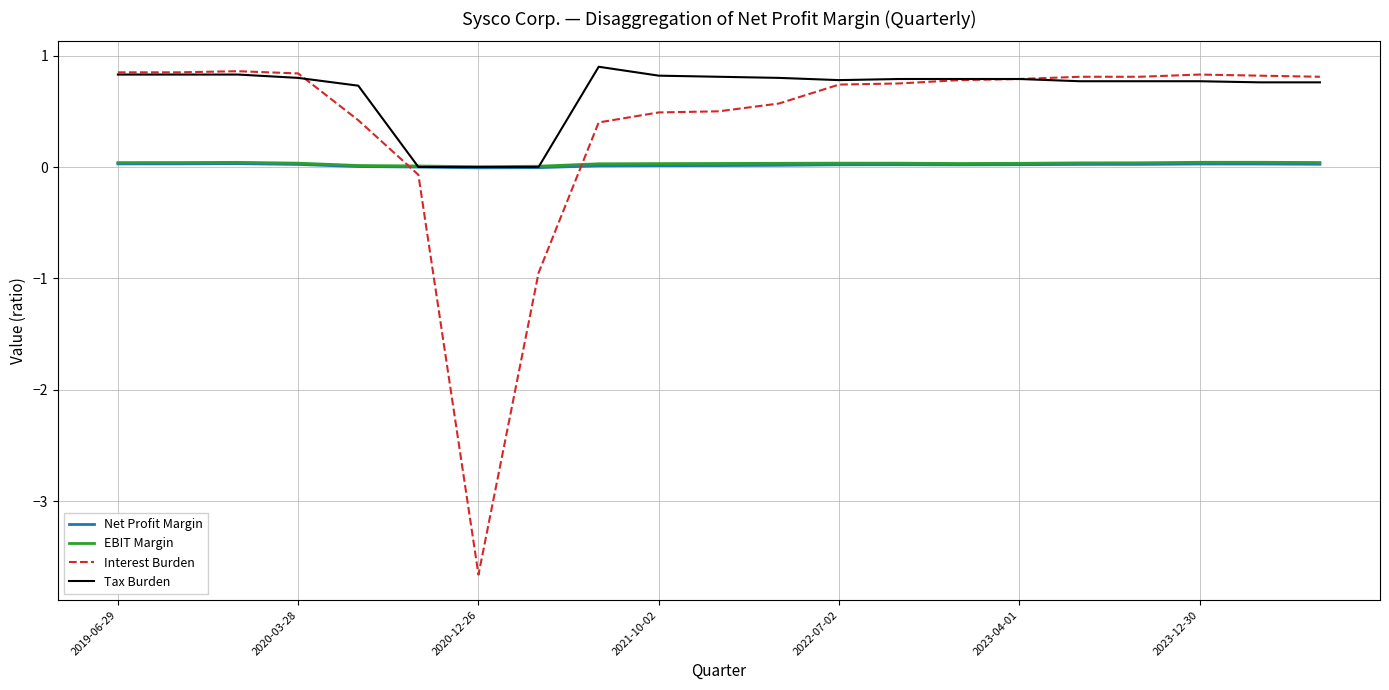

What is the smallest value displayed?

-3.7